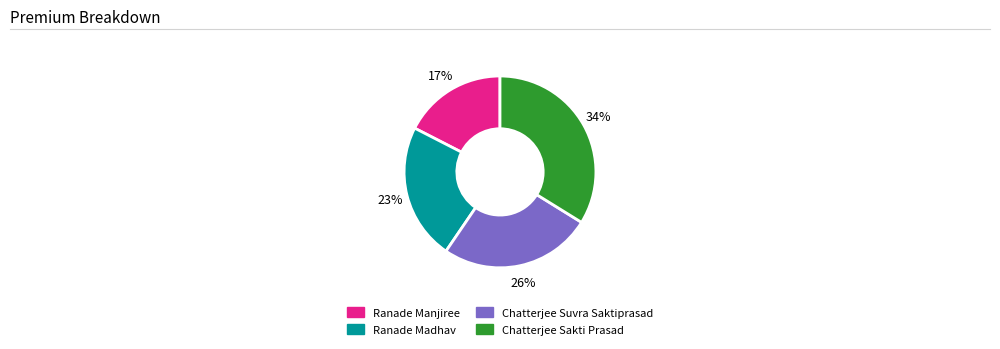

Rank the categories by value from highest to lowest.

Chatterjee Sakti Prasad, Chatterjee Suvra Saktiprasad, Ranade Madhav, Ranade Manjiree